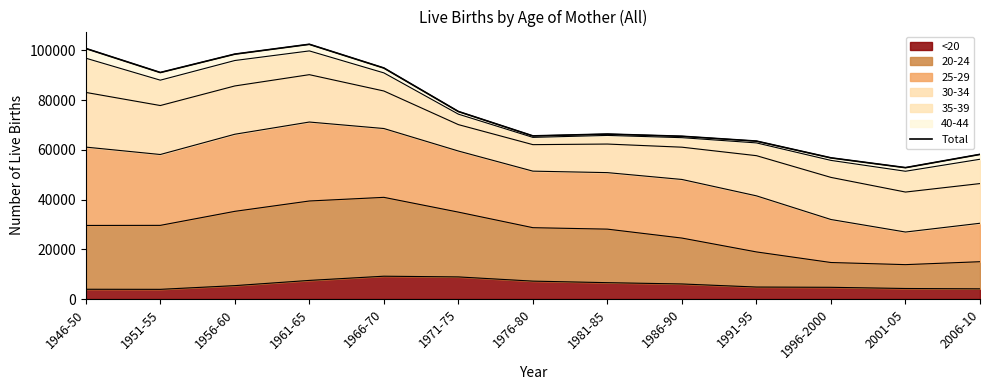

Rank the categories by value from highest to lowest.

1961-65, 1946-50, 1956-60, 1966-70, 1951-55, 1971-75, 1981-85, 1976-80, 1986-90, 1991-95, 2006-10, 1996-2000, 2001-05